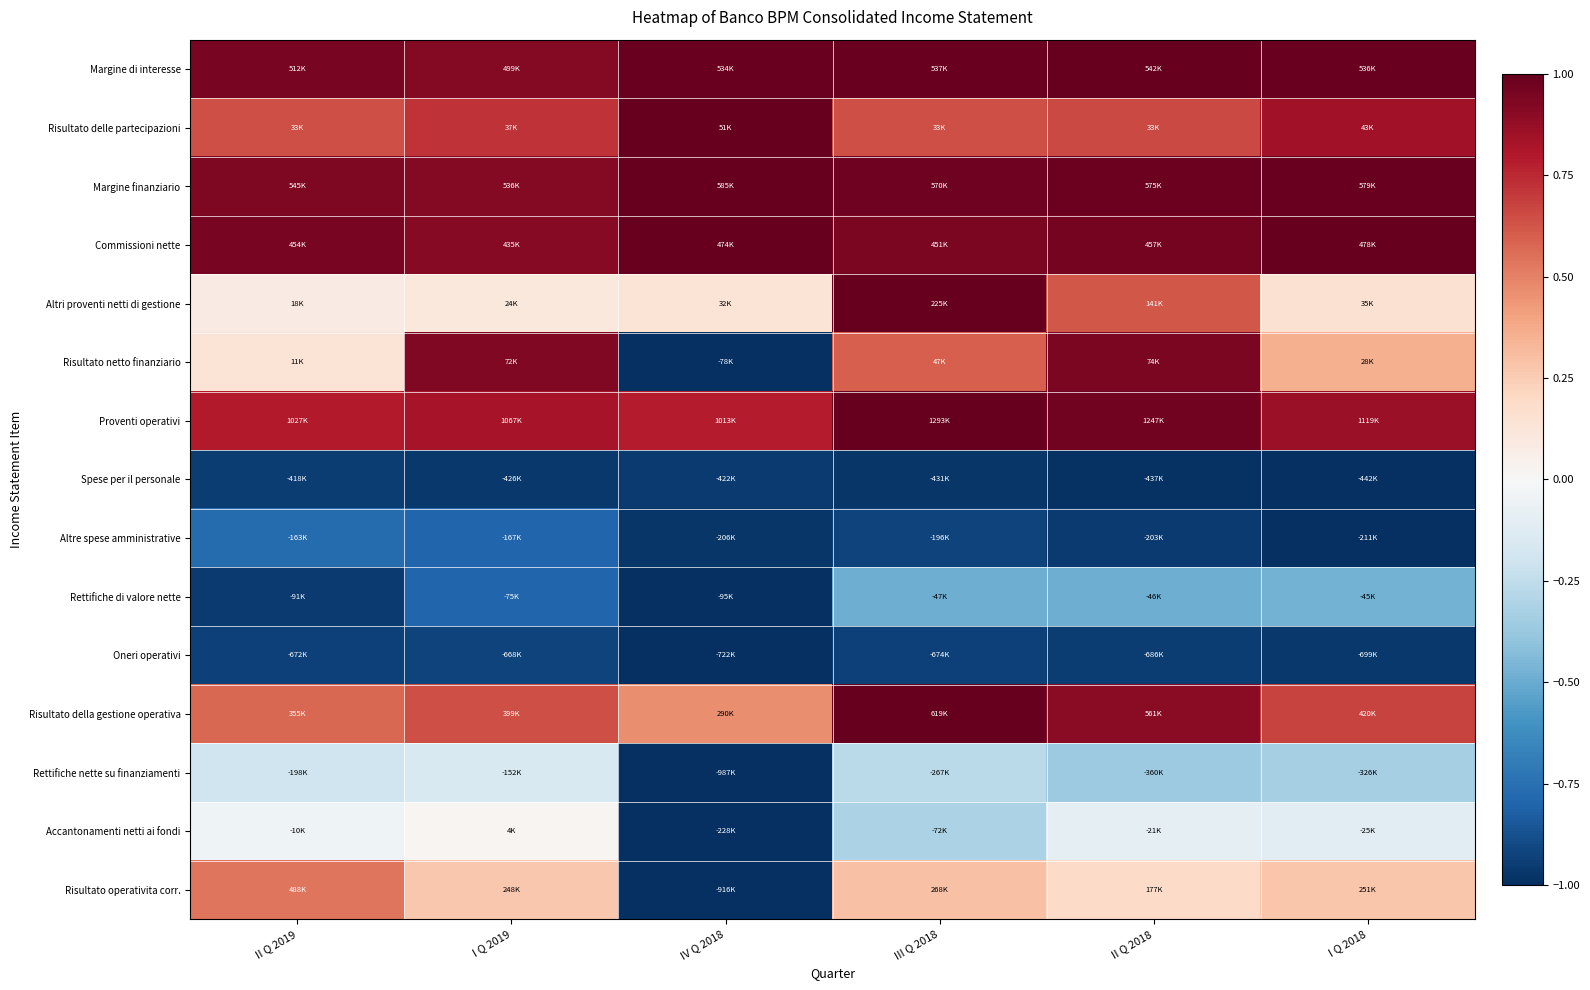

Reading right to left, extract all data points from this chart.

Margine di interesse: I Q 2018=1.0	II Q 2018=1.0	III Q 2018=1.0	IV Q 2018=1.0	I Q 2019=0.9	II Q 2019=0.9
Risultato delle partecipazioni: I Q 2018=0.8	II Q 2018=0.7	III Q 2018=0.6	IV Q 2018=1.0	I Q 2019=0.7	II Q 2019=0.6
Margine finanziario: I Q 2018=1.0	II Q 2018=1.0	III Q 2018=1.0	IV Q 2018=1.0	I Q 2019=0.9	II Q 2019=0.9
Commissioni nette: I Q 2018=1.0	II Q 2018=1.0	III Q 2018=0.9	IV Q 2018=1.0	I Q 2019=0.9	II Q 2019=0.9
Altri proventi netti di gestione: I Q 2018=0.2	II Q 2018=0.6	III Q 2018=1.0	IV Q 2018=0.1	I Q 2019=0.1	II Q 2019=0.1
Risultato netto finanziario: I Q 2018=0.4	II Q 2018=0.9	III Q 2018=0.6	IV Q 2018=-1.0	I Q 2019=0.9	II Q 2019=0.1
Proventi operativi: I Q 2018=0.9	II Q 2018=1.0	III Q 2018=1.0	IV Q 2018=0.8	I Q 2019=0.8	II Q 2019=0.8
Spese per il personale: I Q 2018=-1.0	II Q 2018=-1.0	III Q 2018=-1.0	IV Q 2018=-1.0	I Q 2019=-1.0	II Q 2019=-0.9
Altre spese amministrative: I Q 2018=-1.0	II Q 2018=-1.0	III Q 2018=-0.9	IV Q 2018=-1.0	I Q 2019=-0.8	II Q 2019=-0.8
Rettifiche di valore nette: I Q 2018=-0.5	II Q 2018=-0.5	III Q 2018=-0.5	IV Q 2018=-1.0	I Q 2019=-0.8	II Q 2019=-1.0
Oneri operativi: I Q 2018=-1.0	II Q 2018=-0.9	III Q 2018=-0.9	IV Q 2018=-1.0	I Q 2019=-0.9	II Q 2019=-0.9
Risultato della gestione operativa: I Q 2018=0.7	II Q 2018=0.9	III Q 2018=1.0	IV Q 2018=0.5	I Q 2019=0.6	II Q 2019=0.6
Rettifiche nette su finanziamenti: I Q 2018=-0.3	II Q 2018=-0.4	III Q 2018=-0.3	IV Q 2018=-1.0	I Q 2019=-0.2	II Q 2019=-0.2
Accantonamenti netti ai fondi: I Q 2018=-0.1	II Q 2018=-0.1	III Q 2018=-0.3	IV Q 2018=-1.0	I Q 2019=0.0	II Q 2019=-0.0
Risultato operativita corr.: I Q 2018=0.3	II Q 2018=0.2	III Q 2018=0.3	IV Q 2018=-1.0	I Q 2019=0.3	II Q 2019=0.5